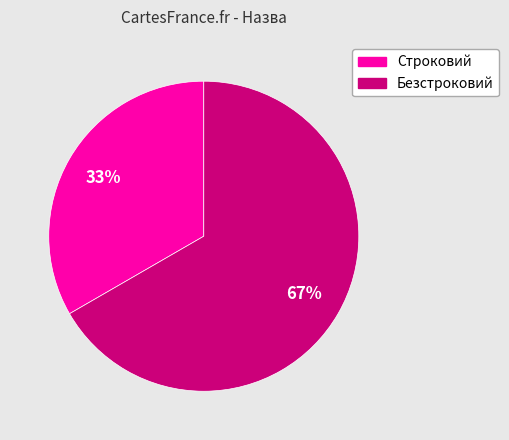

Is Безстроковий the majority of the pie?

Yes